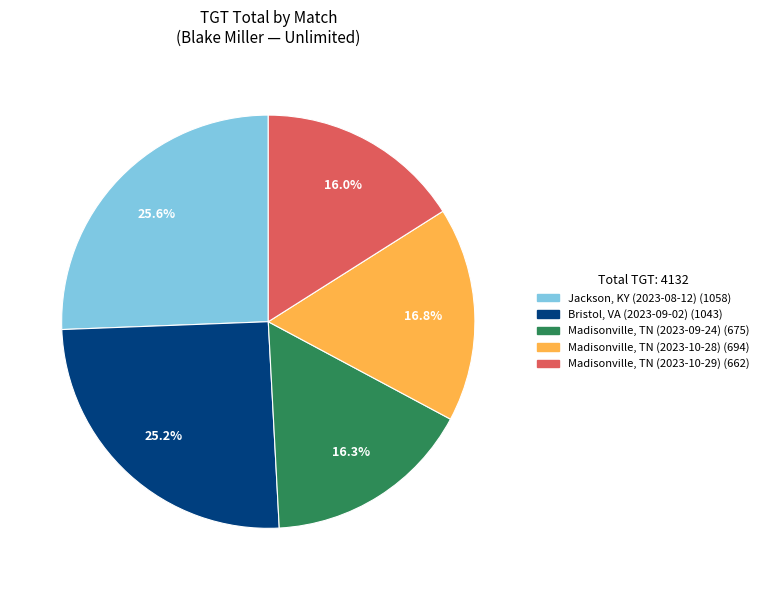

To the nearest percent, what portion does Jackson, KY (2023-08-12) represent?

26%